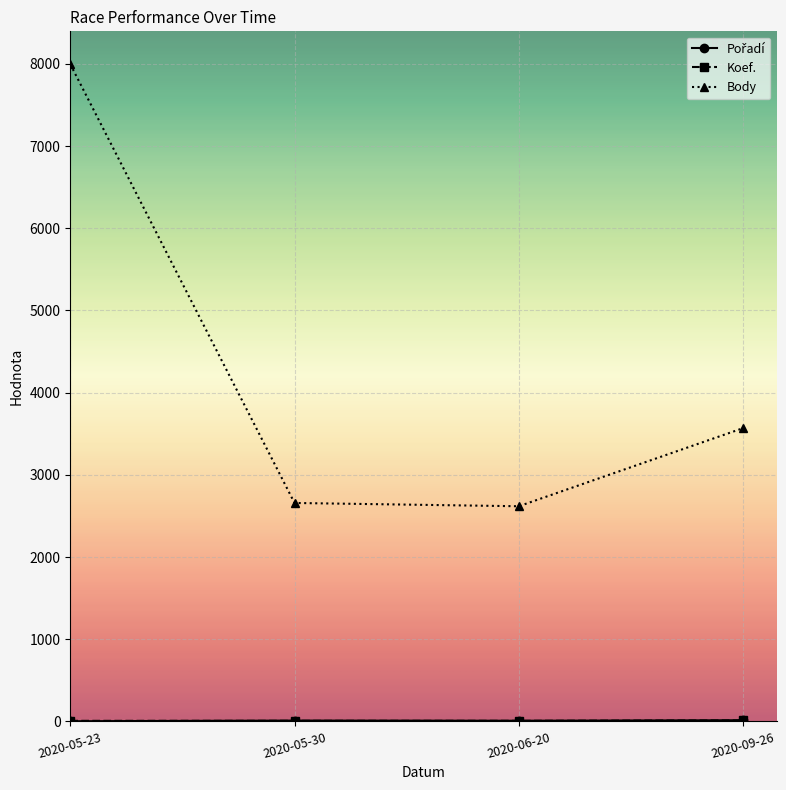

What is the difference between the maximum and minimum values in the Body series?

5379